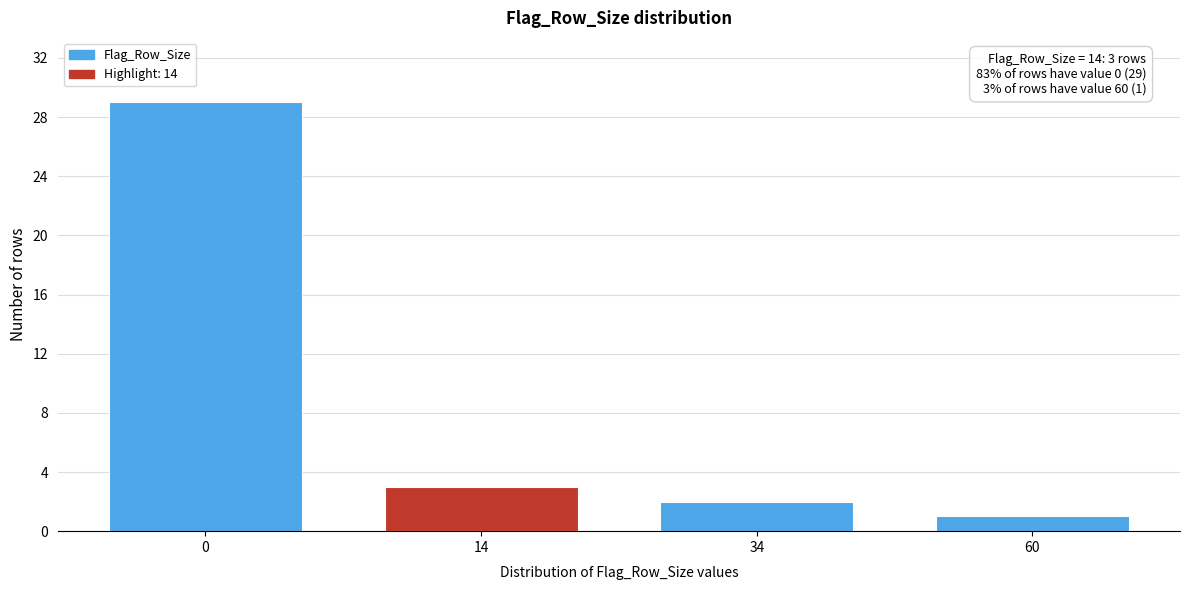

Reading left to right, extract all data points from this chart.

0=29	14=3	34=2	60=1